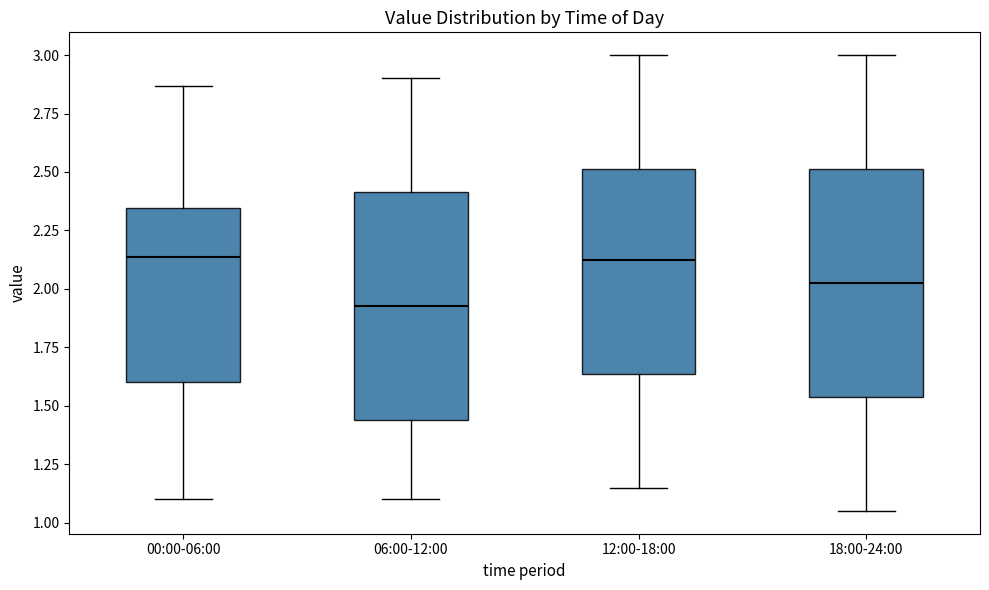

Which box has the lowest median line?

06:00-12:00